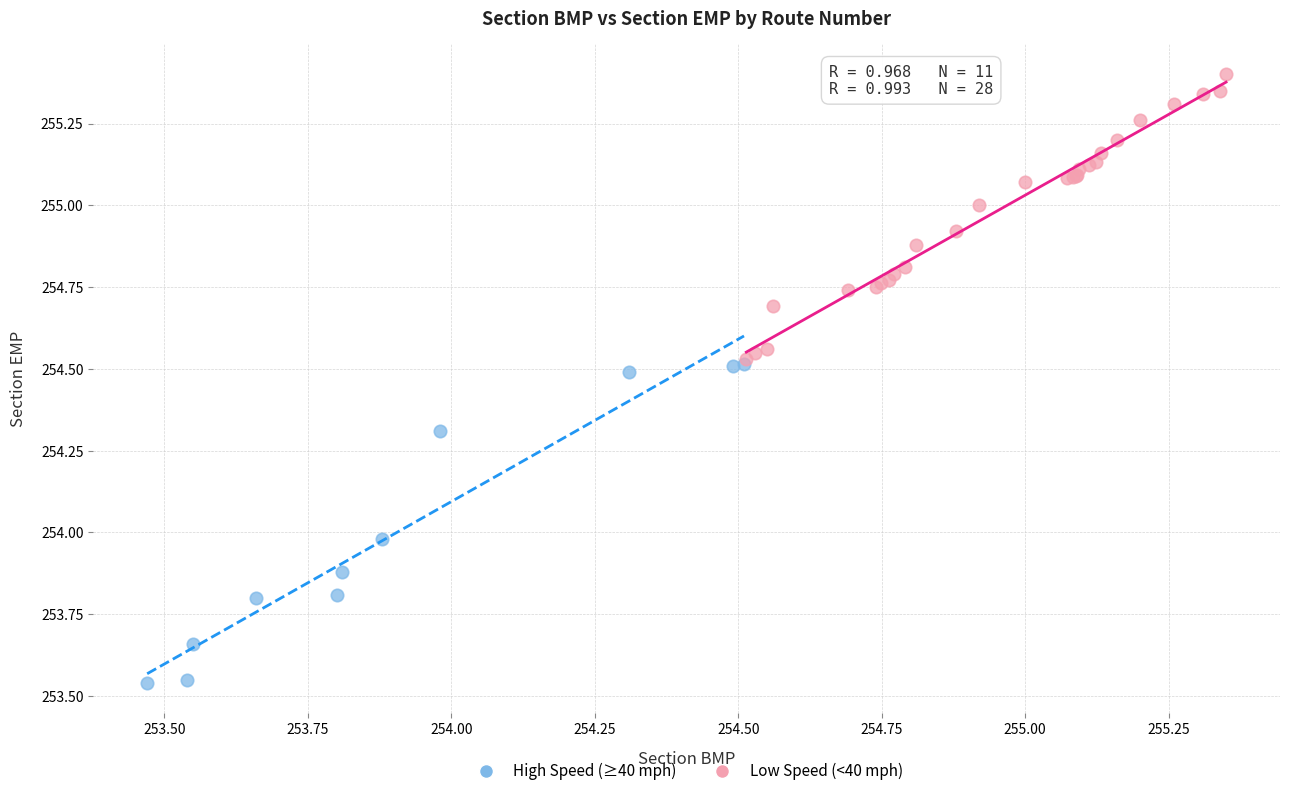

Which series reaches the maximum Y coordinate?

Low Speed (<40 mph)